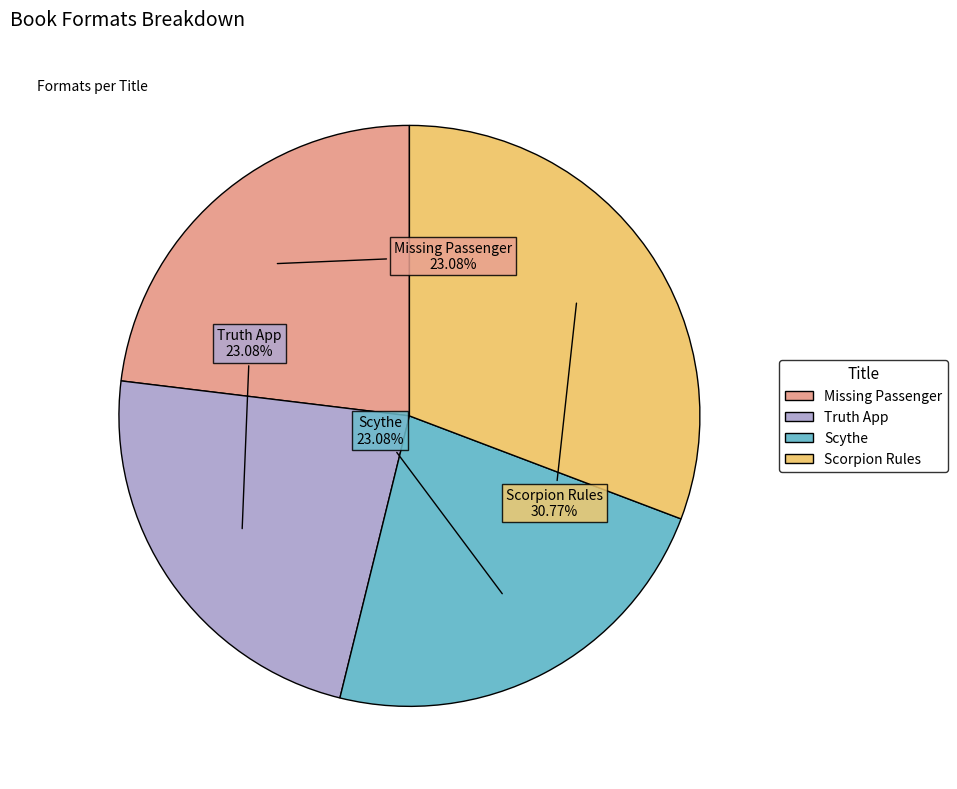

What percentage is NOT represented by Scorpion Rules?

69.2%